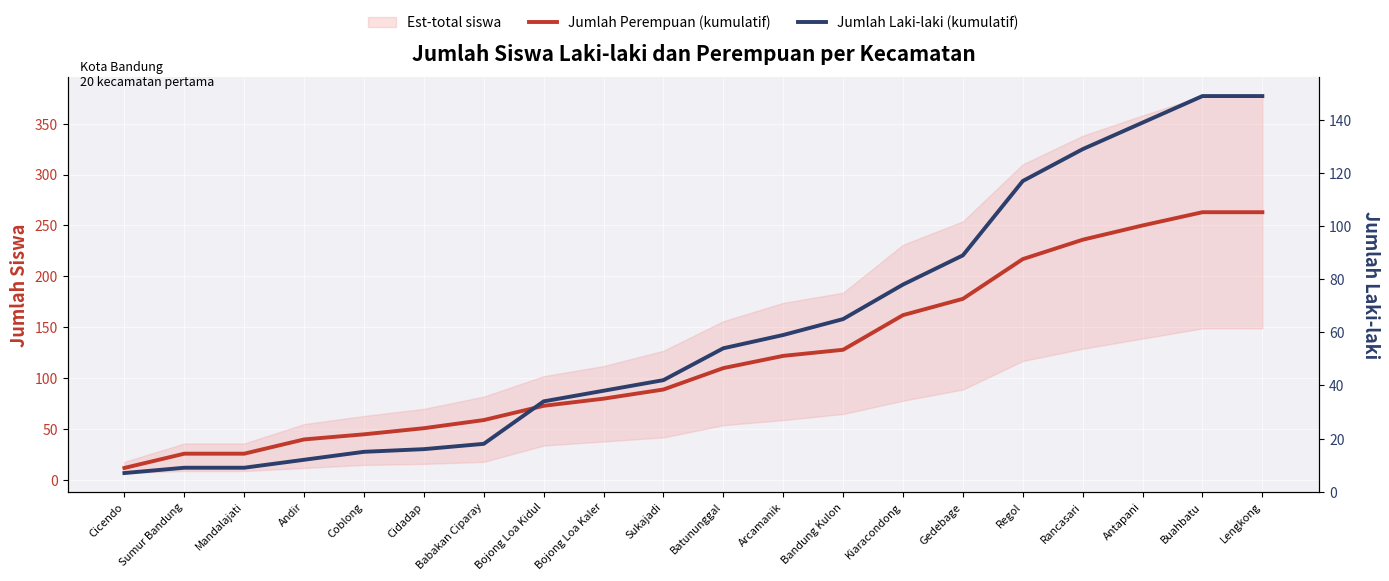

Rank the series at Andir from highest to lowest value.

Jumlah Perempuan (kumulatif), Jumlah Laki-laki (kumulatif)